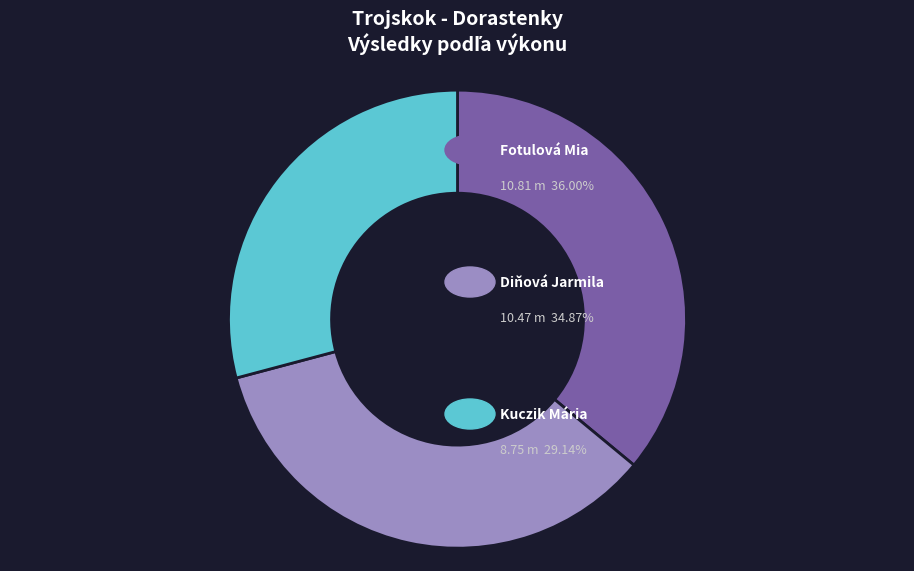

Is there any slice that represents more than half of the pie?

No